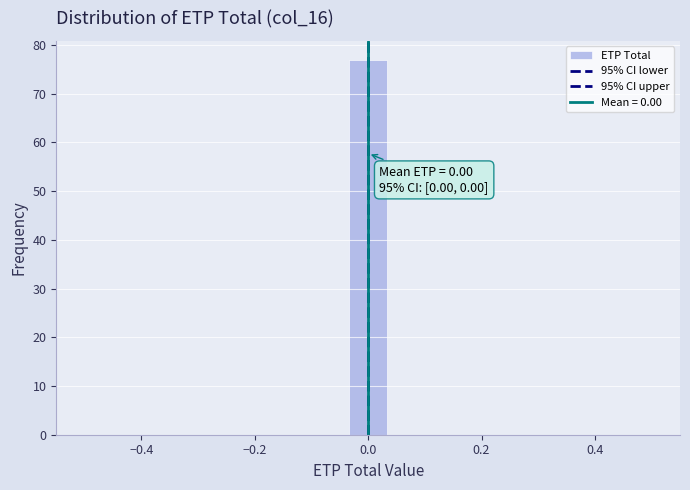

Read against the x-axis, roughly where is the centre of the tallest bar?

0.00